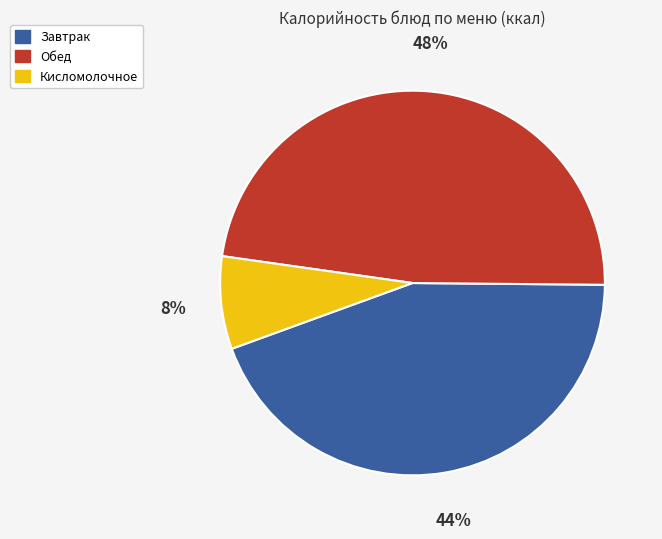

To the nearest percent, what is the average slice percentage?

33%